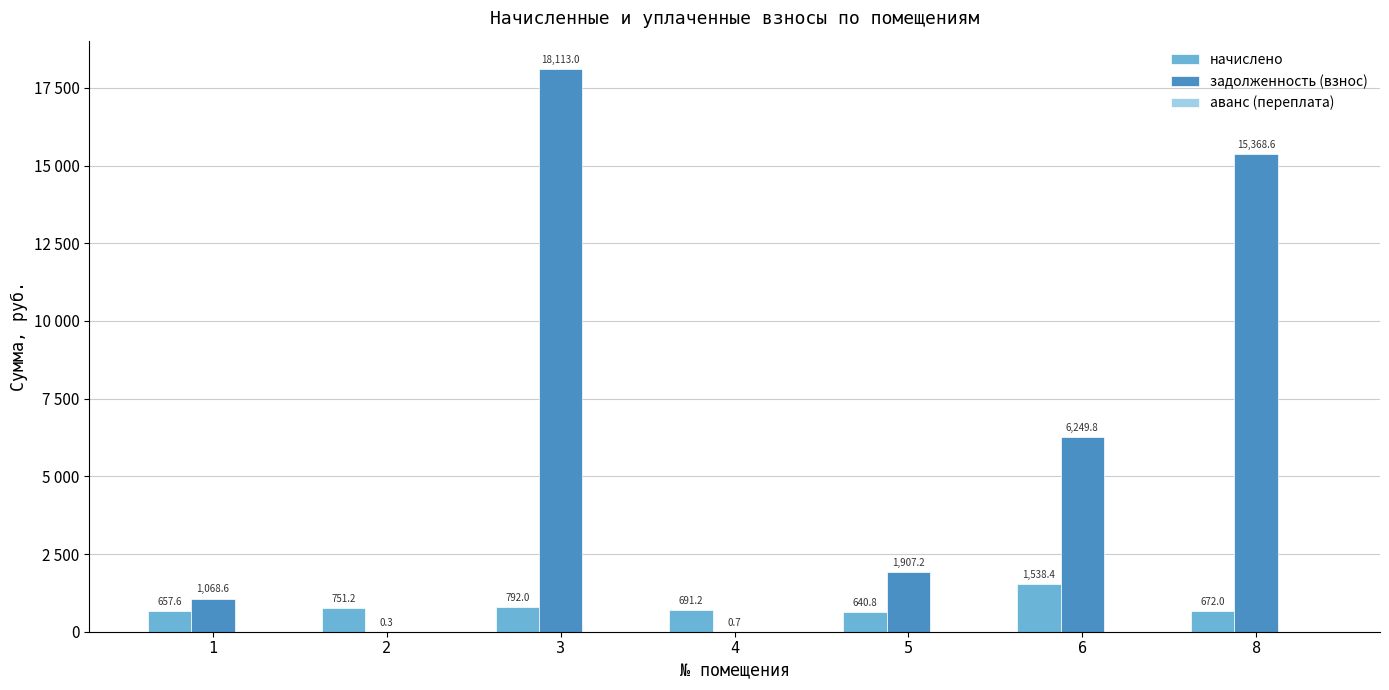

What is the difference between the second highest and second lowest values in the начислено series?

134.4